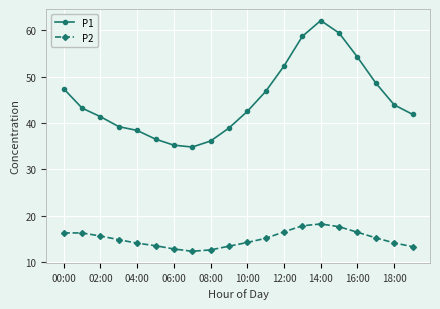

List the series in order of their peak value, lowest first.

P2, P1